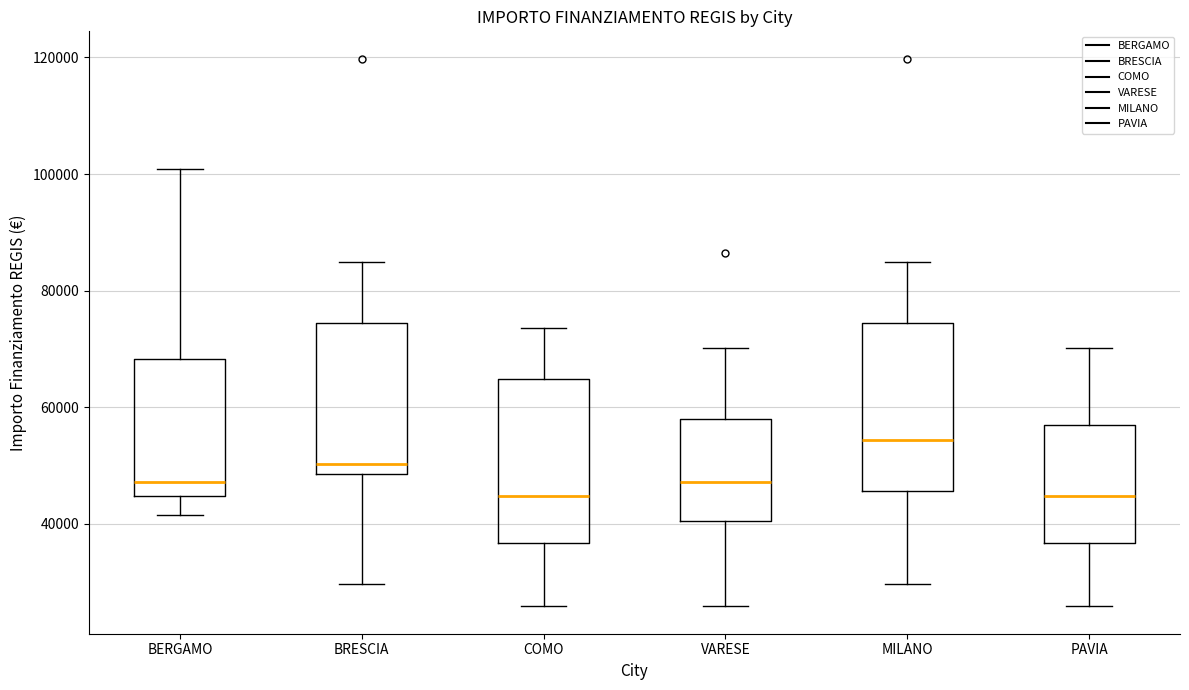

Reading left to right, transcribe this box plot: for each box, give where its median line is, the range the box spans, and where its two whiskers end, as read against the y-axis. The values are not printed on the chart, so give them approximately, as read against the axis.

BERGAMO: median 48000, box 44000 to 68000, whiskers 42000 to 100000
BRESCIA: median 50000, box 48000 to 74000, whiskers 30000 to 84000
COMO: median 44000, box 36000 to 64000, whiskers 26000 to 74000
VARESE: median 48000, box 40000 to 58000, whiskers 26000 to 70000
MILANO: median 54000, box 46000 to 74000, whiskers 30000 to 84000
PAVIA: median 44000, box 36000 to 56000, whiskers 26000 to 70000